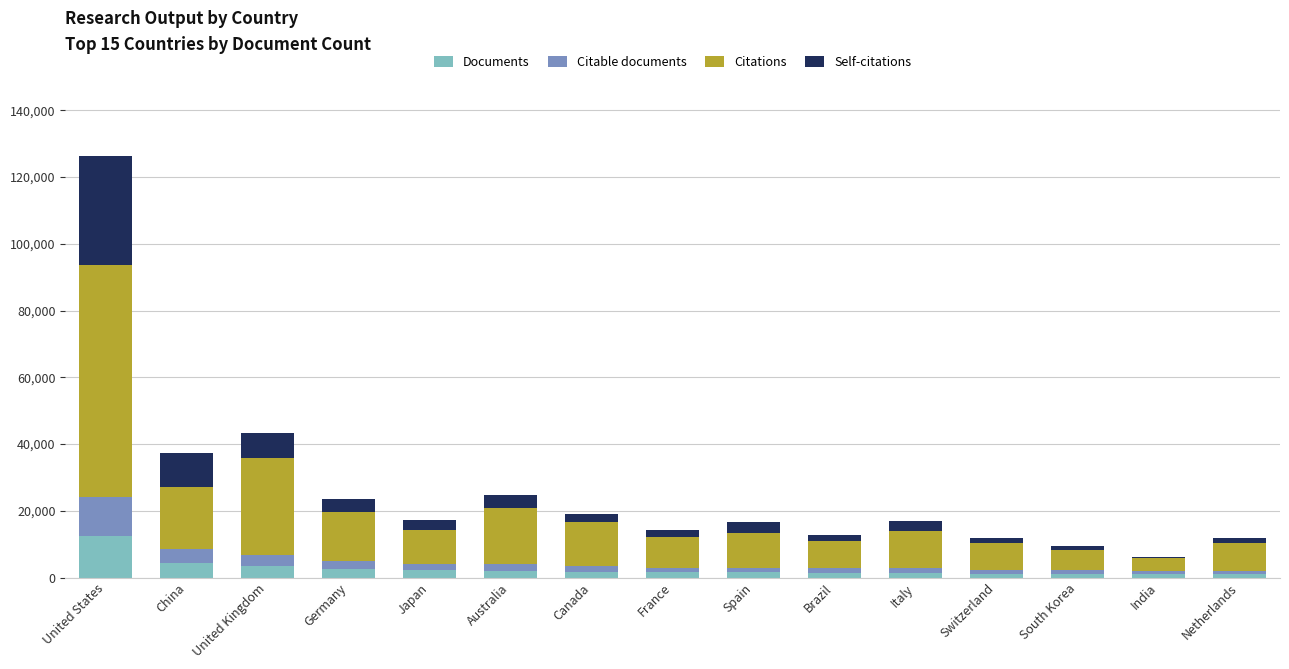

At which category is the sum across all series the highest?

United States